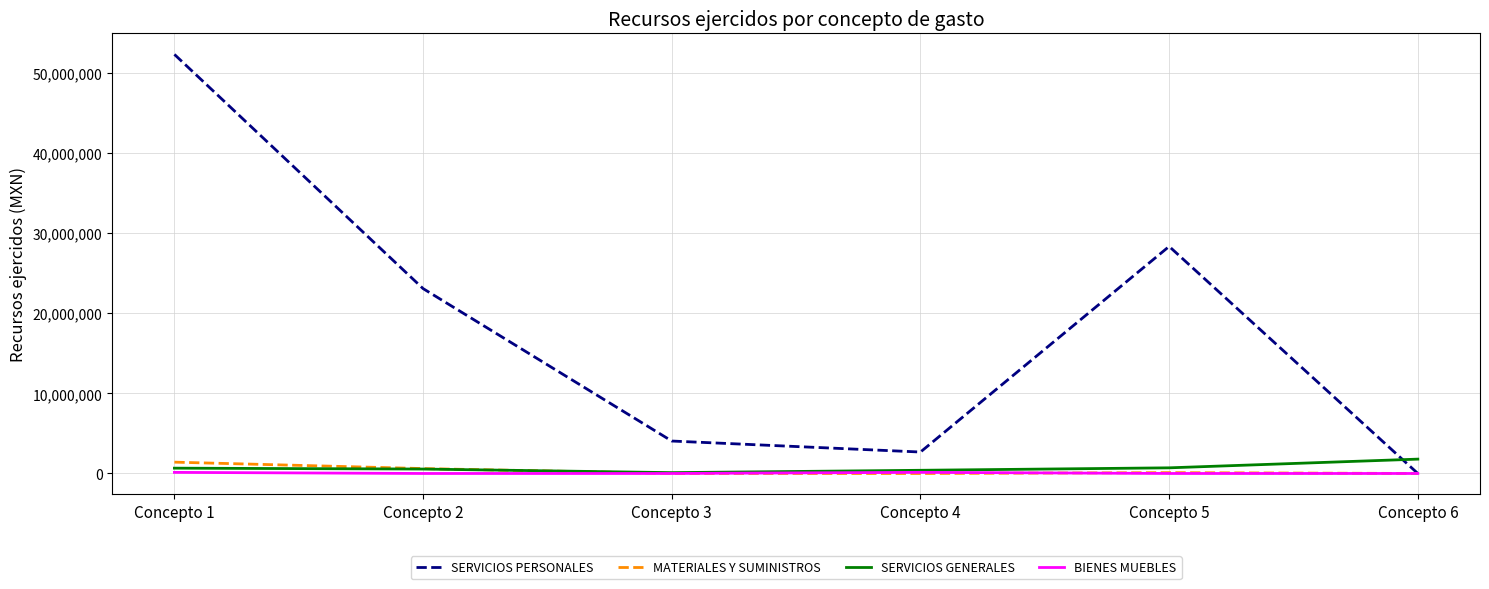

At which category does the chart reach its peak across all series?

Concepto 1